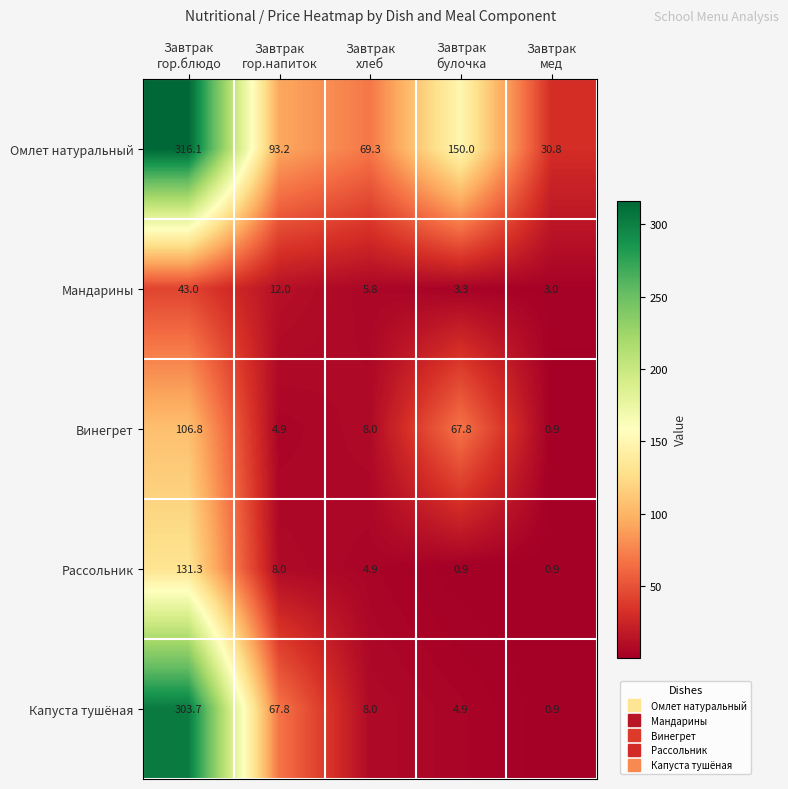

What is the difference between the maximum and minimum values in the Рассольник series?

130.4